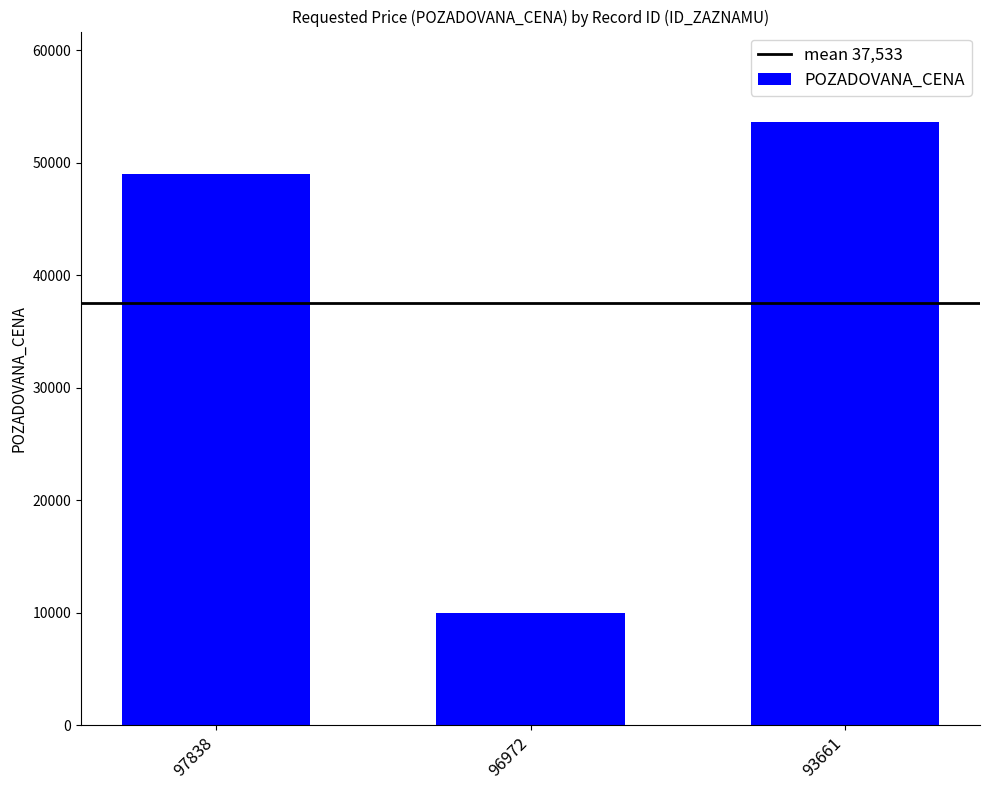

What is the ratio of the value at 96972 to the value at 93661?

0.2